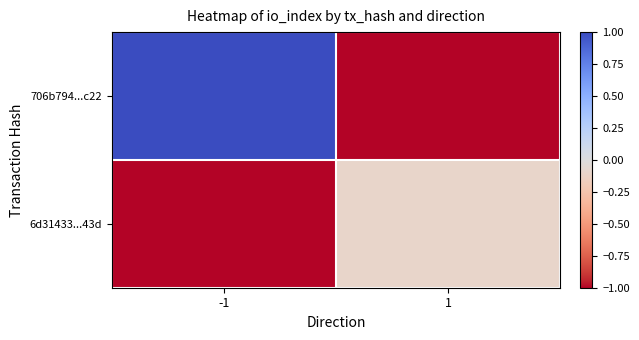

How many series are shown in this chart?

2